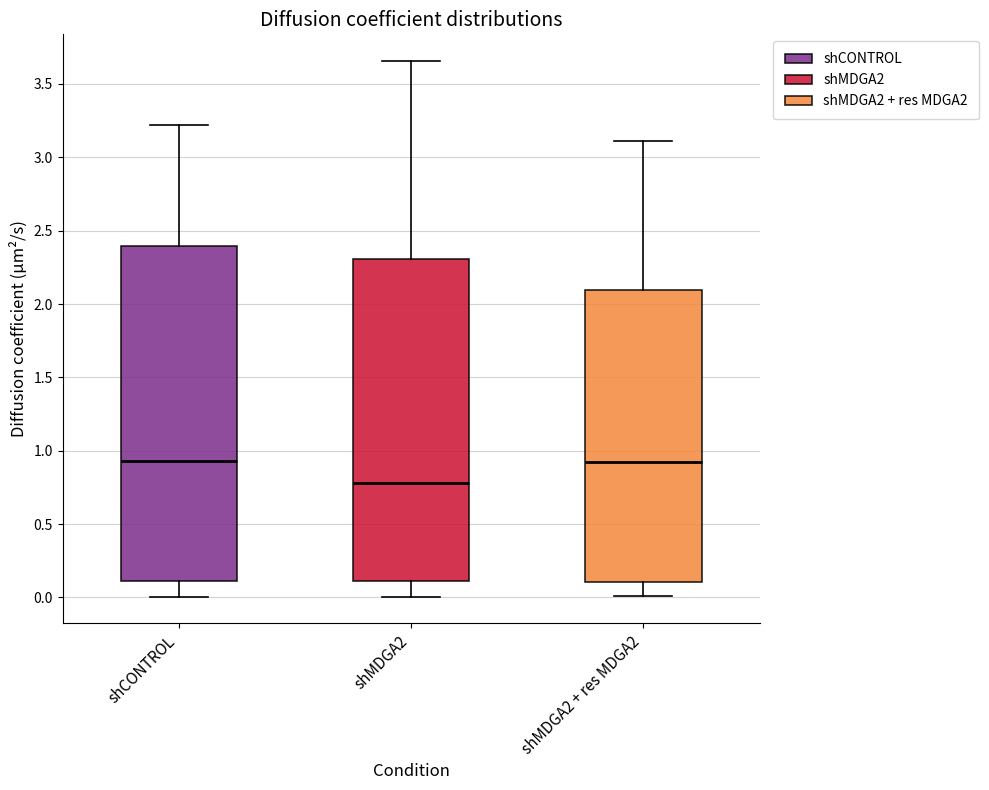

Reading left to right, read every box against the y-axis: the position of its median line, the range the box covers, and the ends of its whiskers. The values are not printed on the chart, so give them approximately, as read against the axis.

shCONTROL: median 0.95, box 0.10 to 2.40, whiskers 0.00 to 3.20
shMDGA2: median 0.80, box 0.10 to 2.30, whiskers 0.00 to 3.65
shMDGA2 + res MDGA2: median 0.90, box 0.10 to 2.10, whiskers 0.00 to 3.10